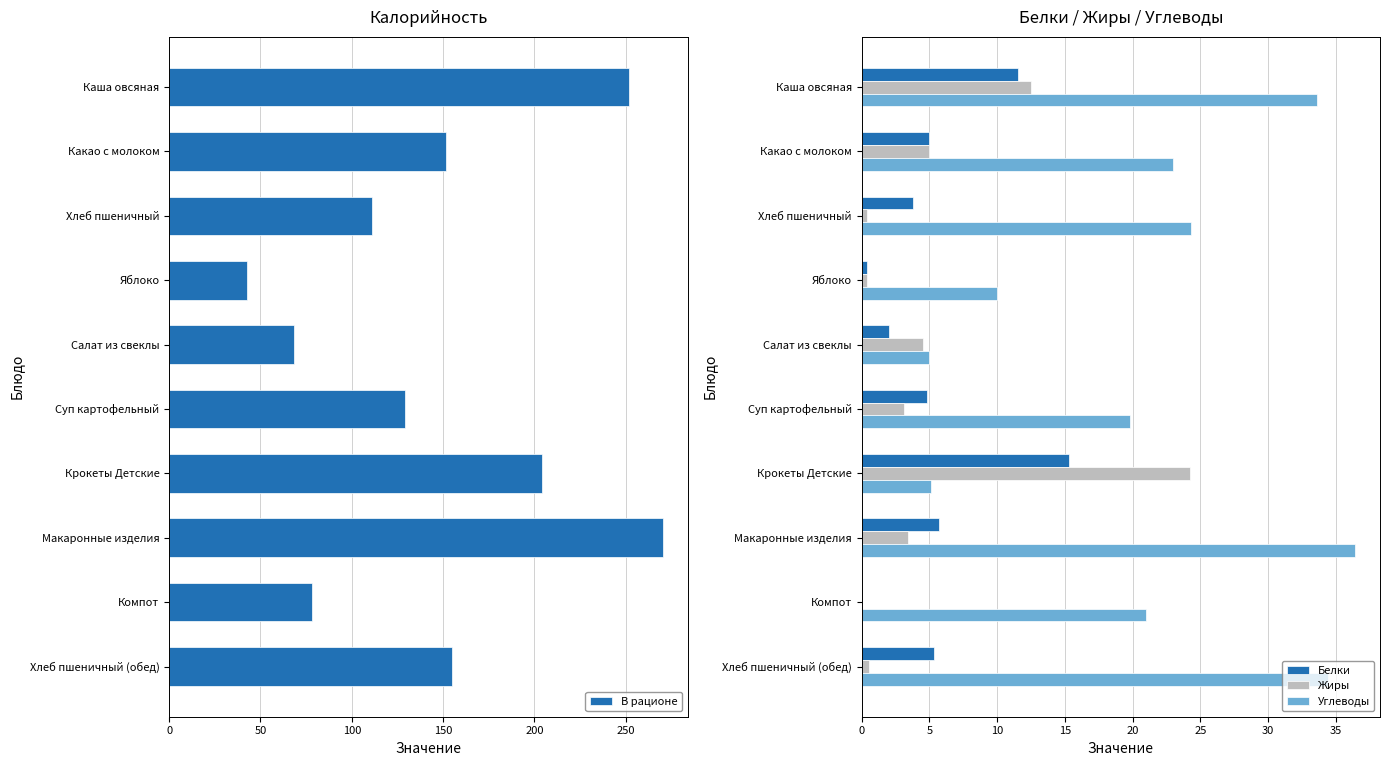

List the series in order of their peak value, highest first.

В рационе, Углеводы, Жиры, Белки